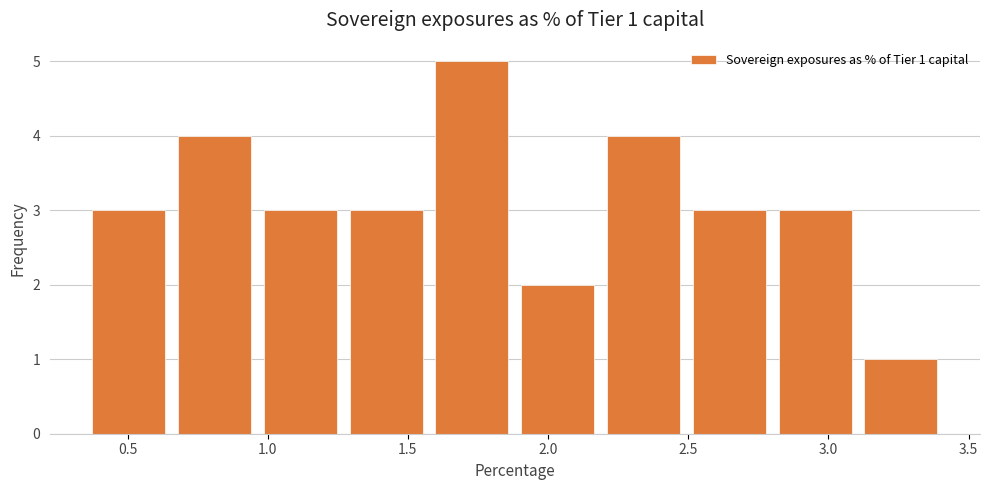

Over which range of the x-axis is the bar tallest?

1.60 to 1.90